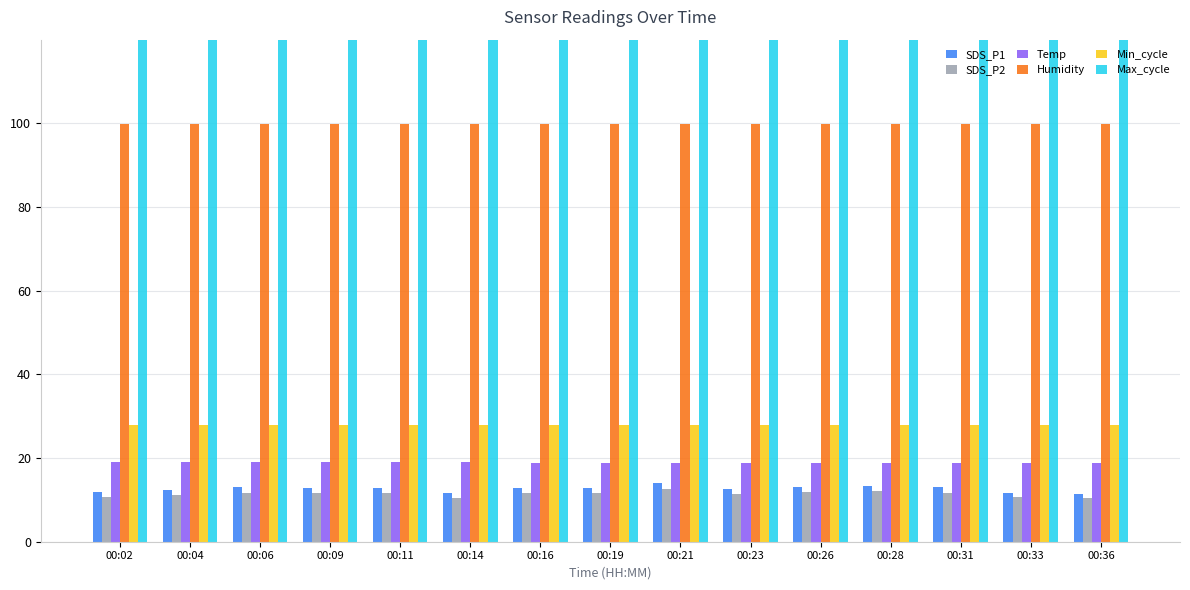

At which label does Min_cycle reach its peak?

00:02